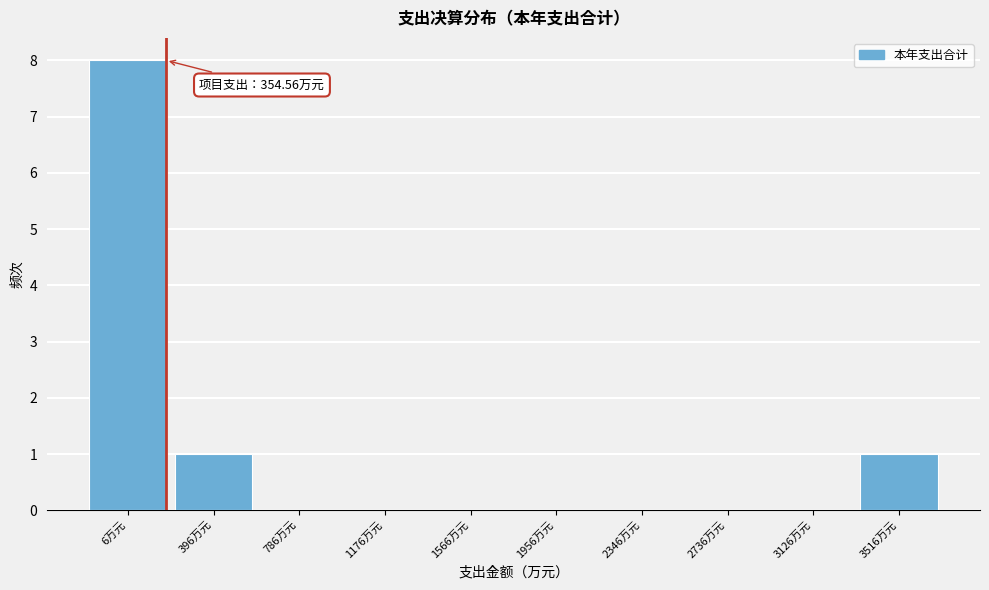

Reading right to left, list all the values displayed in this chart.

3516万元=1	3126万元=0	2736万元=0	2346万元=0	1956万元=0	1566万元=0	1176万元=0	786万元=0	396万元=1	6万元=8